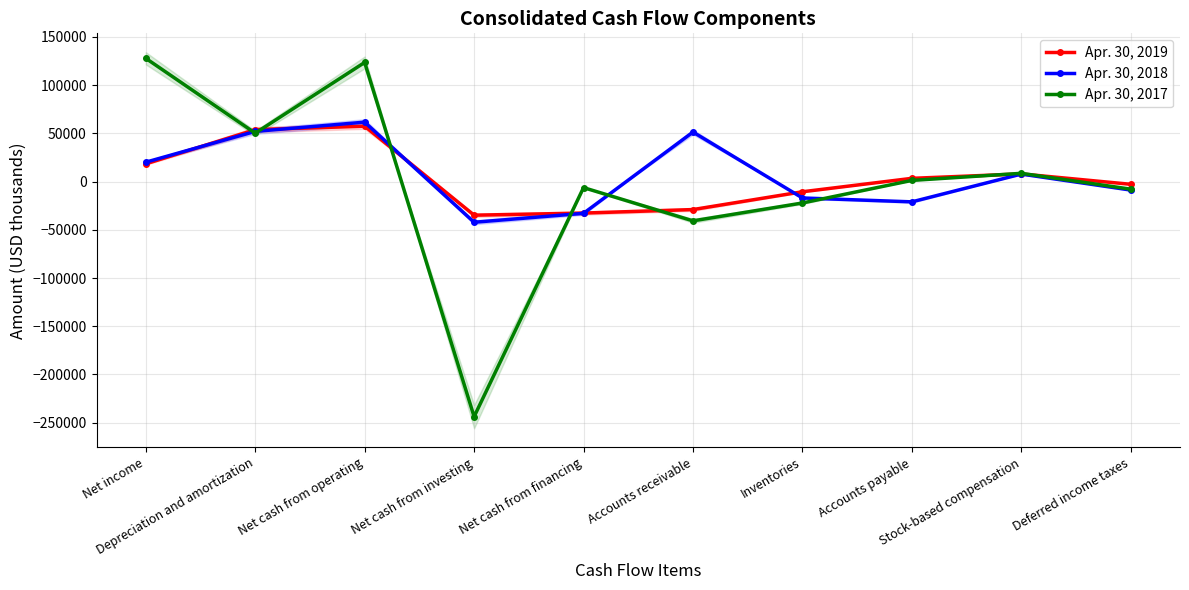

What is the approximate value of Apr. 30, 2017 at Deferred income taxes, to the nearest 100?

-7800